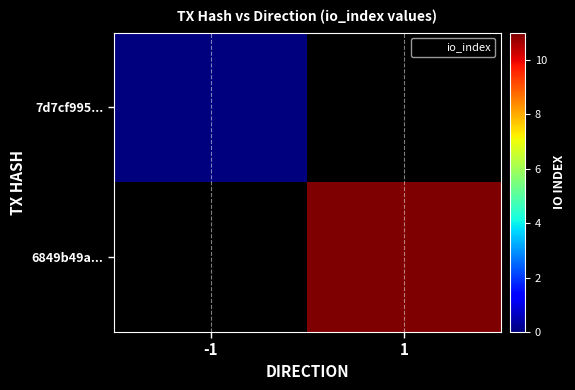

How many distinct data groups are displayed?

2